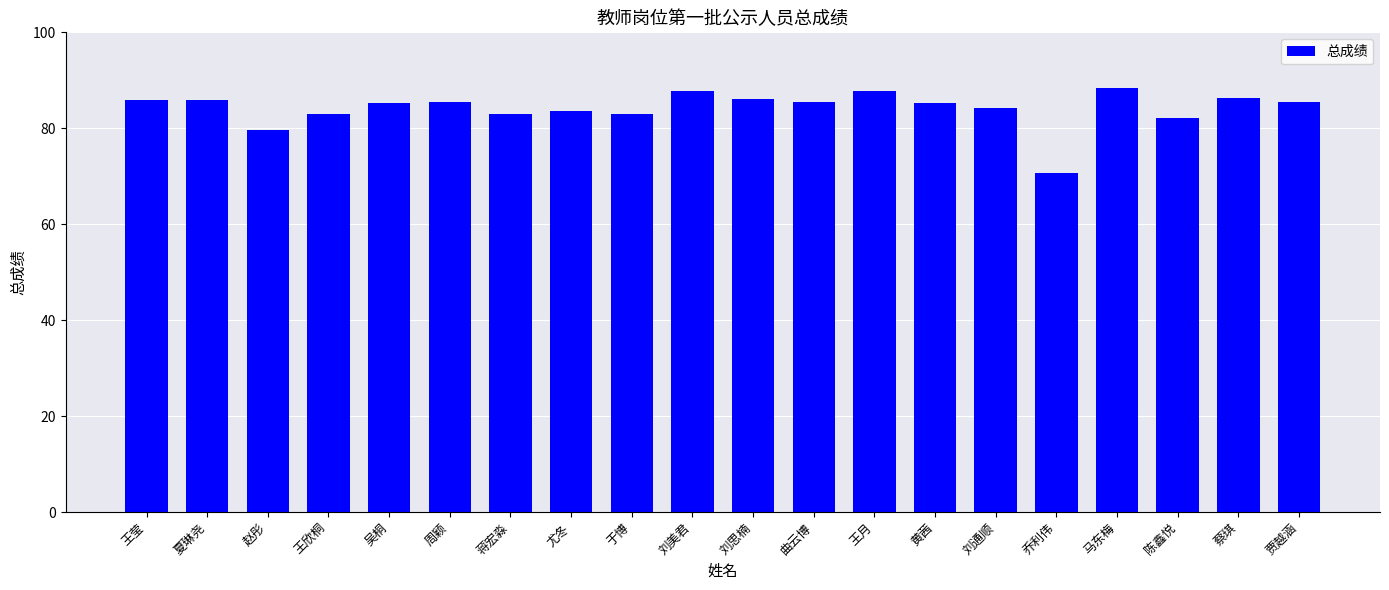

What is the difference between the second highest and second lowest values?

8.1